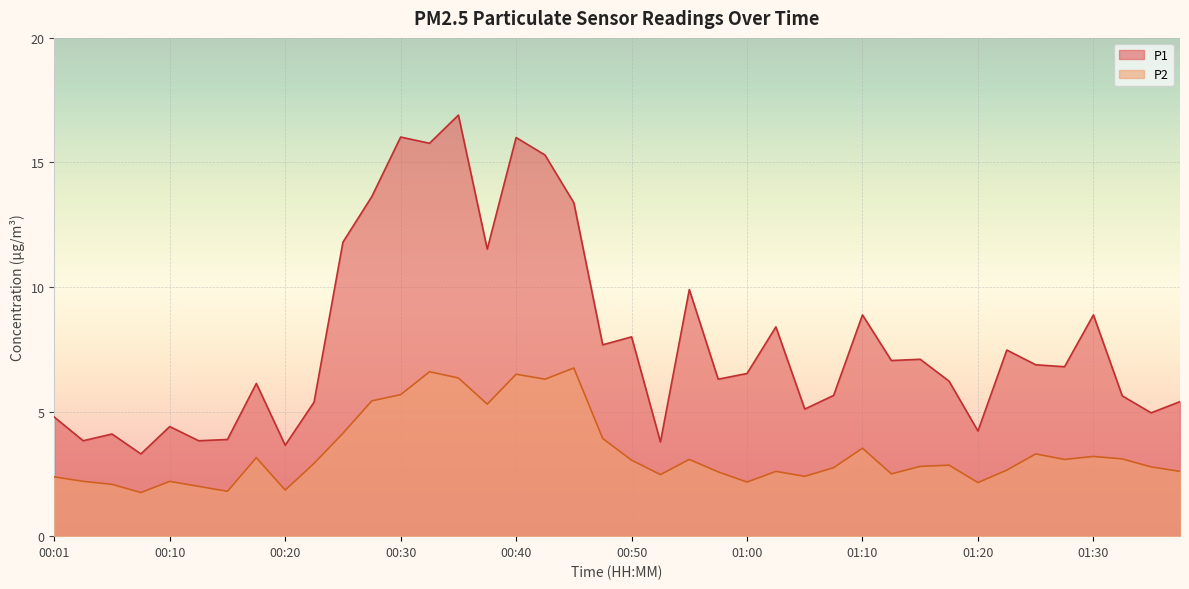

What is the minimum value shown in the chart?

1.8